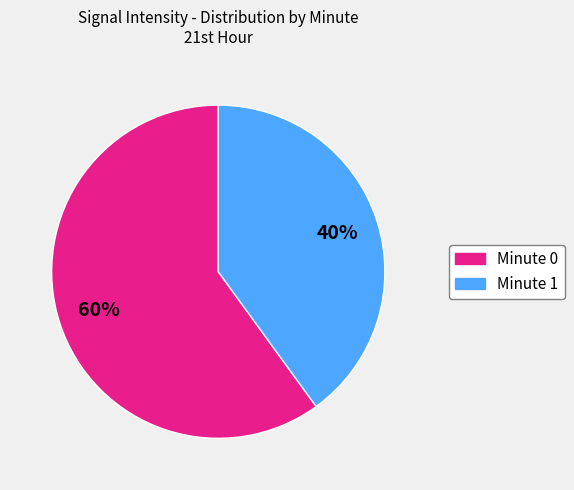

Which slice is the largest?

Minute 0